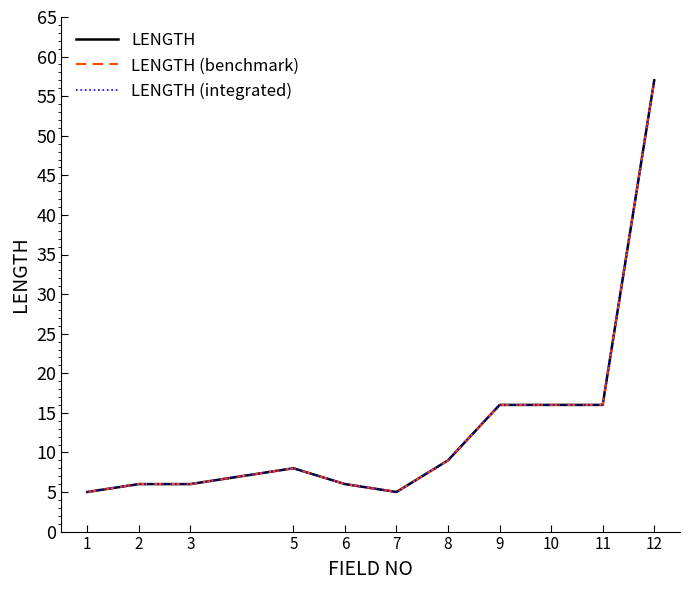

Where does the LENGTH (integrated) series first go above 8?

8